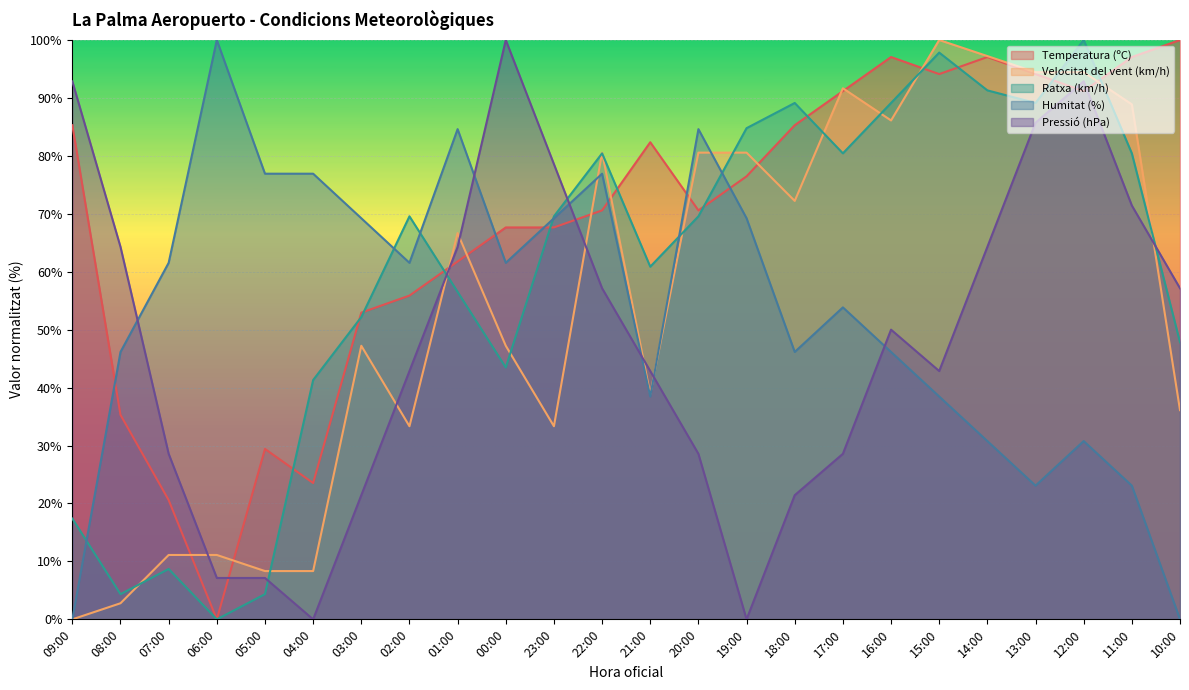

What is the label of the 5th point from the right?

14:00